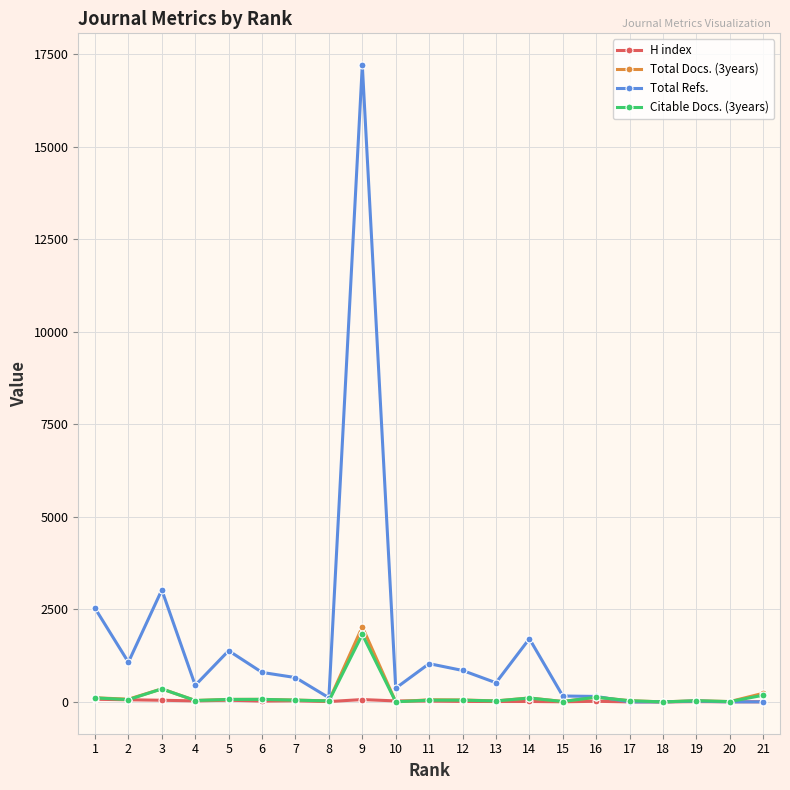

The value of Total Refs. at 17 is 6839. True or false?

False